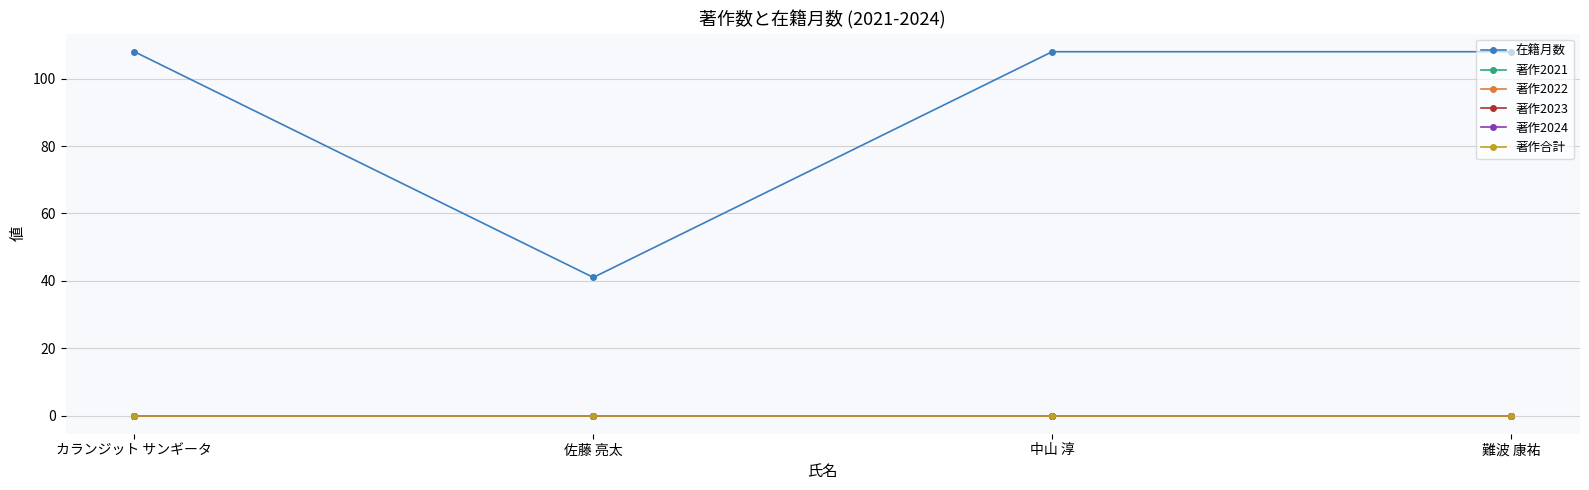

The 在籍月数 series shows 141 at 難波 康祐. True or false?

False